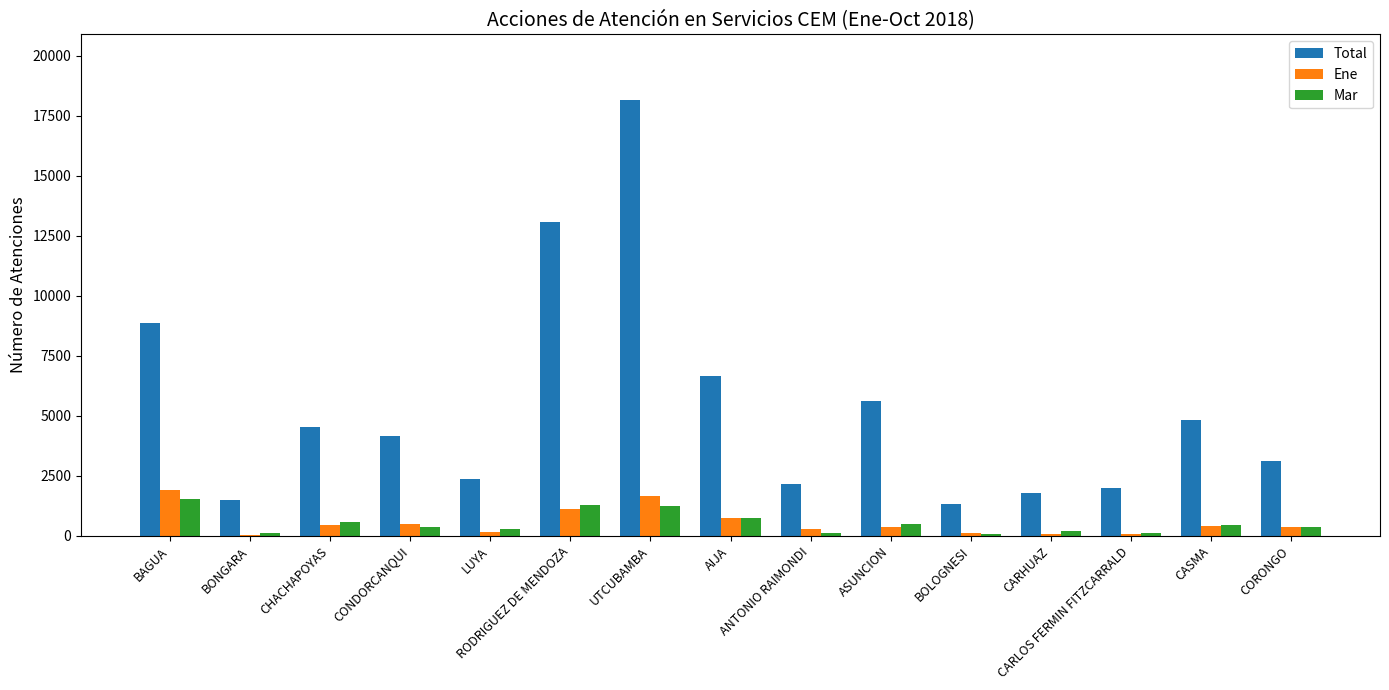

How many distinct data groups are displayed?

3